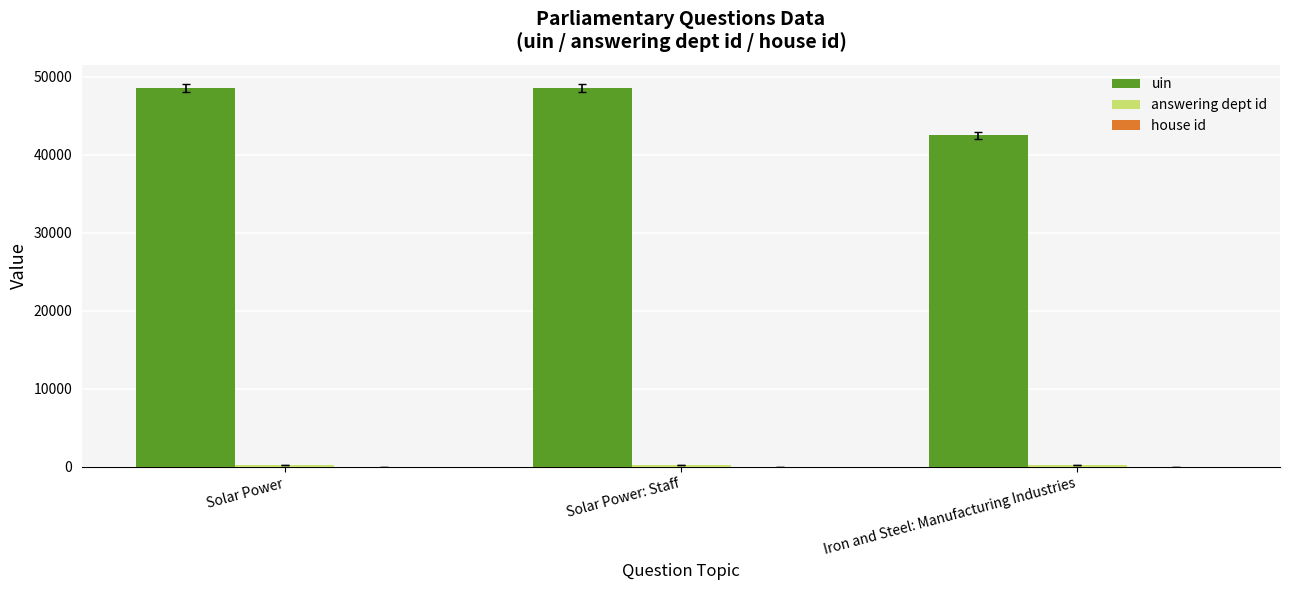

Which series has the largest range (max minus min)?

uin